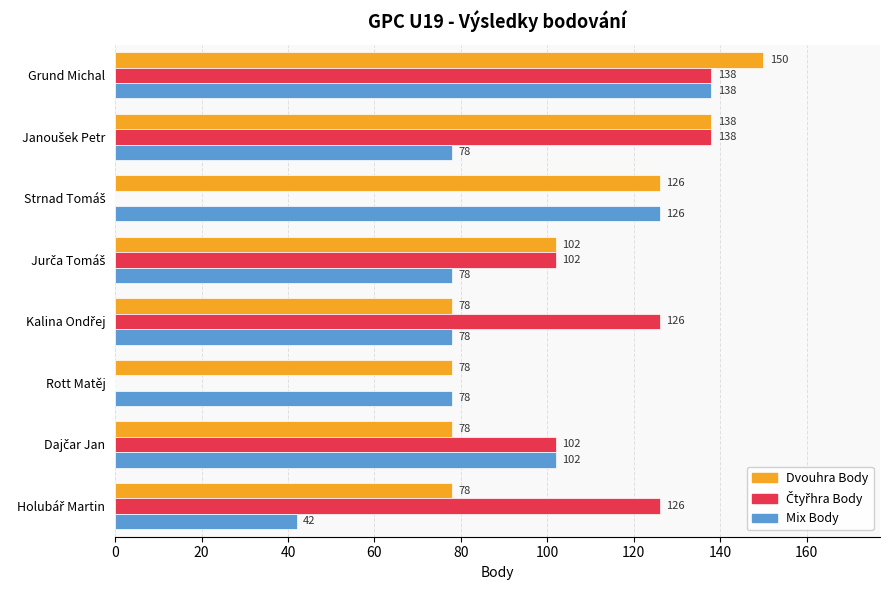

What is the maximum value shown in the chart?

150